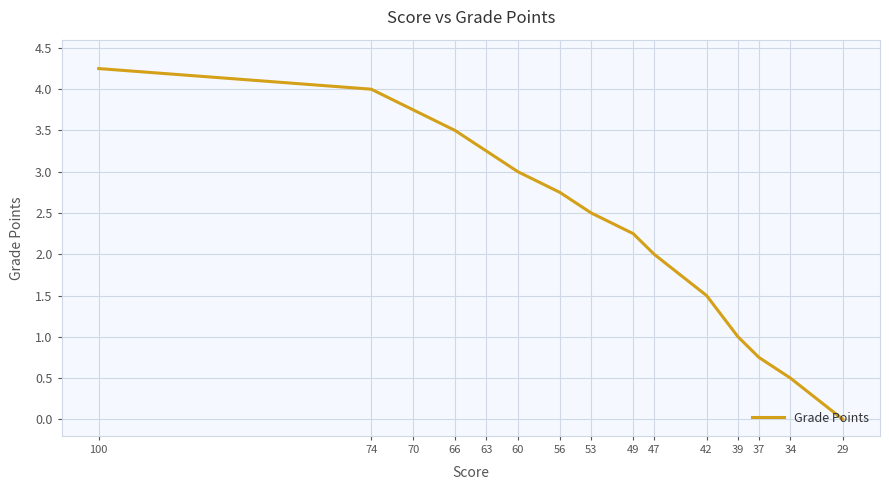

Is it true that the value at 66 is 3.5?

True